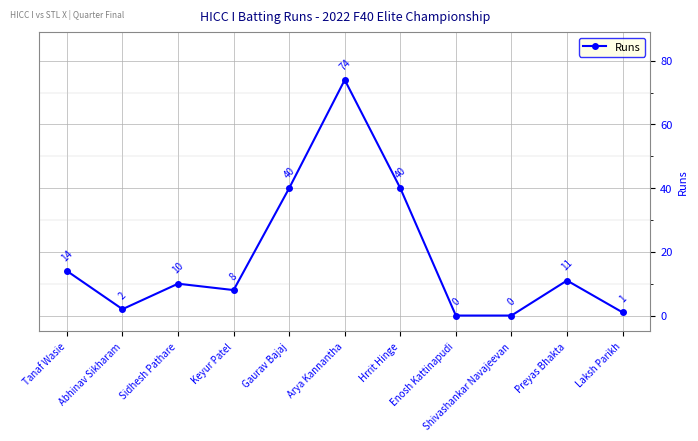

What is the difference between the maximum and minimum values?

74